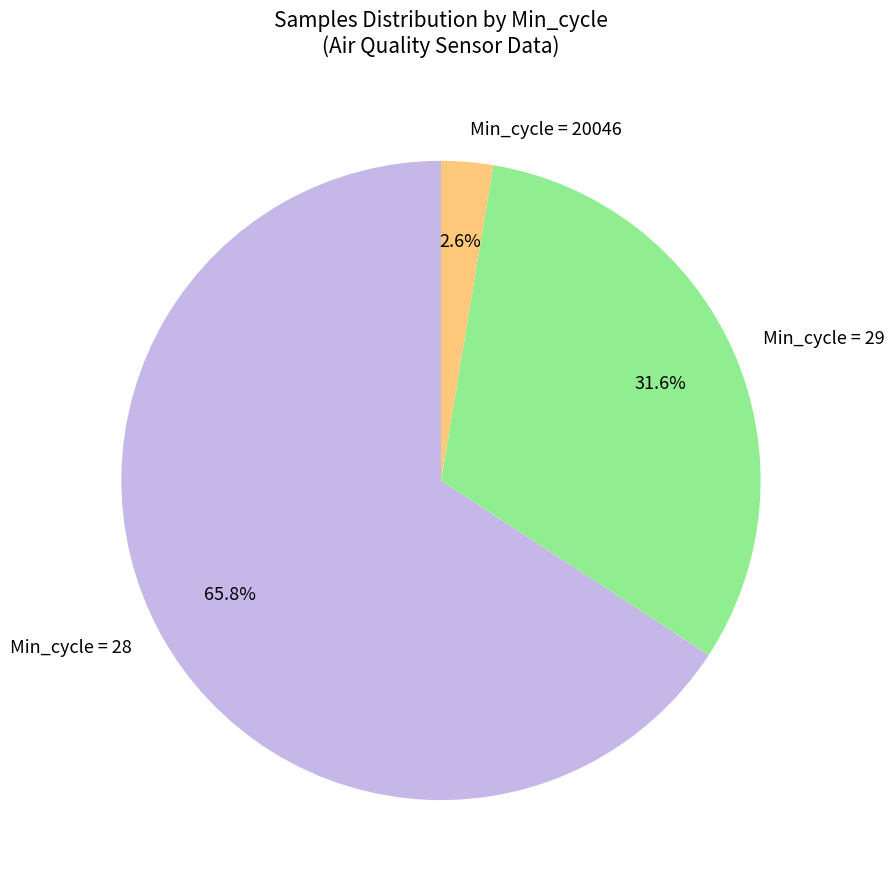

What is the total percentage of Min_cycle = 29 and Min_cycle = 20046?

34.2%